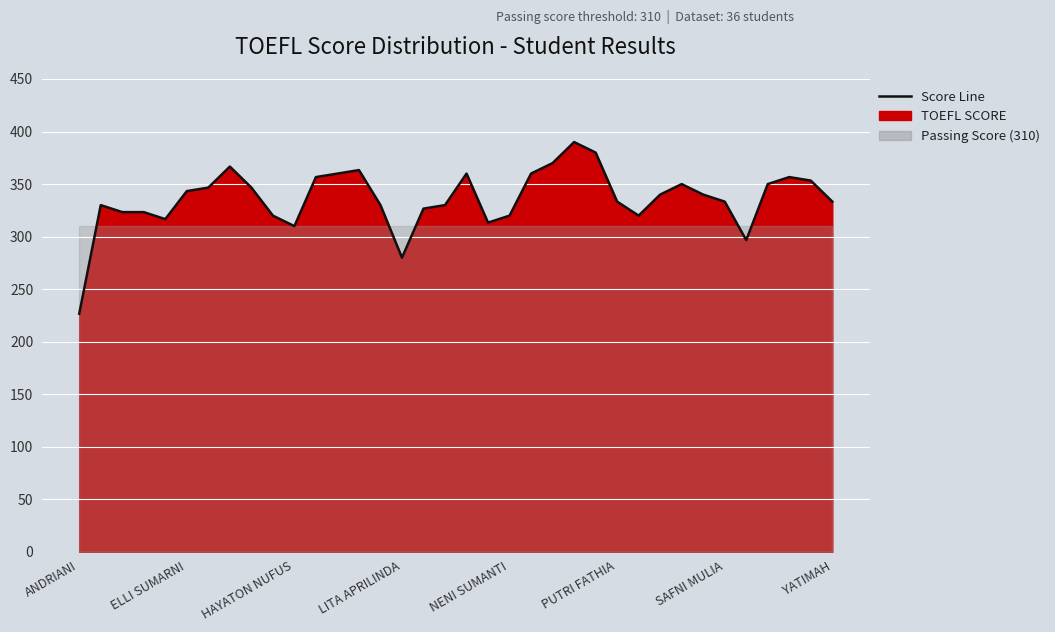

Count the number of categories in the chart.

36